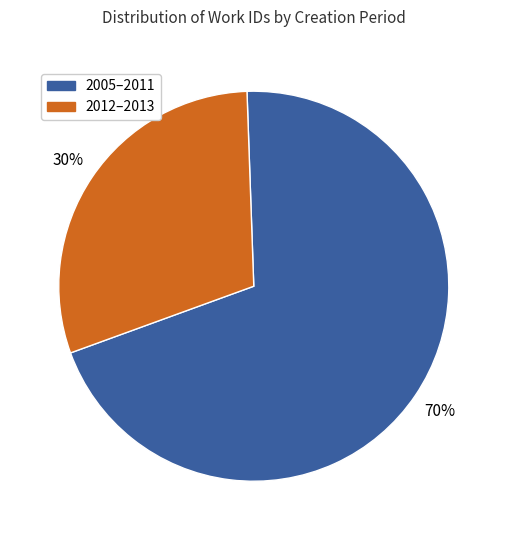

Is there a majority slice in this chart?

Yes